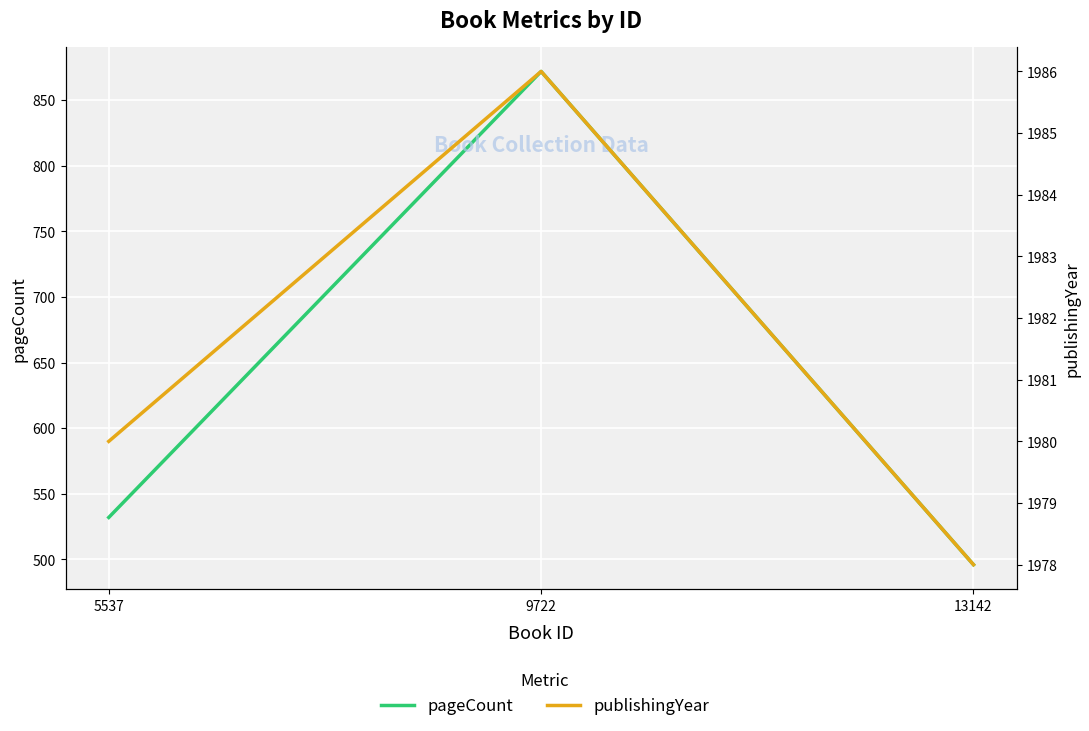

At which label does publishingYear reach its minimum?

13142